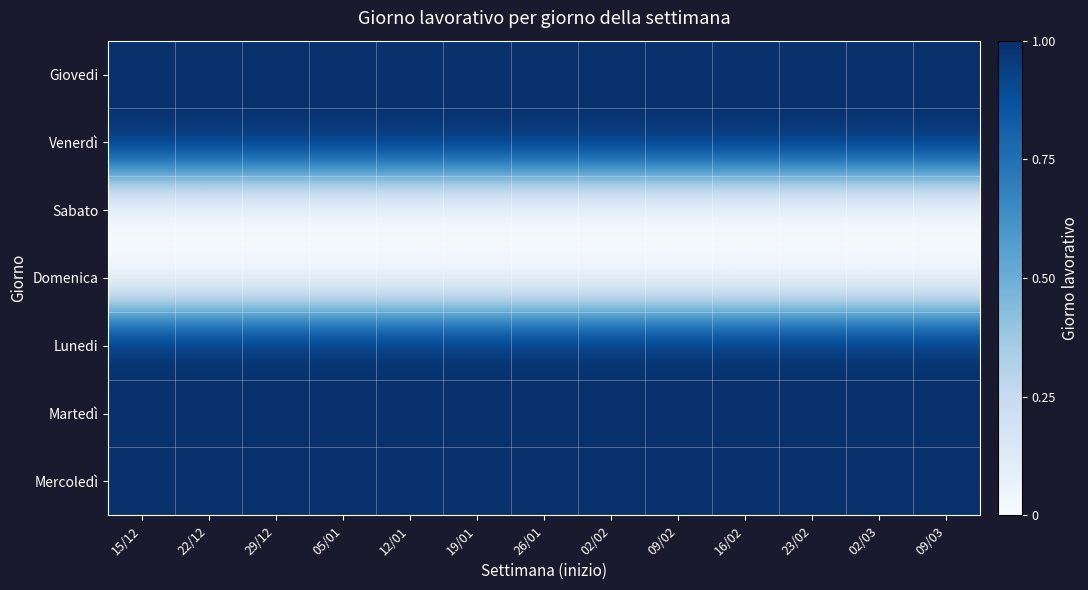

Reading left to right, what are all the values shown in this chart?

Giovedi: 15/12=1	22/12=1	29/12=1	05/01=1	12/01=1	19/01=1	26/01=1	02/02=1	09/02=1	16/02=1	23/02=1	02/03=1	09/03=1
Venerdì: 15/12=1	22/12=1	29/12=1	05/01=1	12/01=1	19/01=1	26/01=1	02/02=1	09/02=1	16/02=1	23/02=1	02/03=1	09/03=1
Sabato: 15/12=0	22/12=0	29/12=0	05/01=0	12/01=0	19/01=0	26/01=0	02/02=0	09/02=0	16/02=0	23/02=0	02/03=0	09/03=0
Domenica: 15/12=0	22/12=0	29/12=0	05/01=0	12/01=0	19/01=0	26/01=0	02/02=0	09/02=0	16/02=0	23/02=0	02/03=0	09/03=0
Lunedi: 15/12=1	22/12=1	29/12=1	05/01=1	12/01=1	19/01=1	26/01=1	02/02=1	09/02=1	16/02=1	23/02=1	02/03=1	09/03=1
Martedì: 15/12=1	22/12=1	29/12=1	05/01=1	12/01=1	19/01=1	26/01=1	02/02=1	09/02=1	16/02=1	23/02=1	02/03=1	09/03=1
Mercoledì: 15/12=1	22/12=1	29/12=1	05/01=1	12/01=1	19/01=1	26/01=1	02/02=1	09/02=1	16/02=1	23/02=1	02/03=1	09/03=1